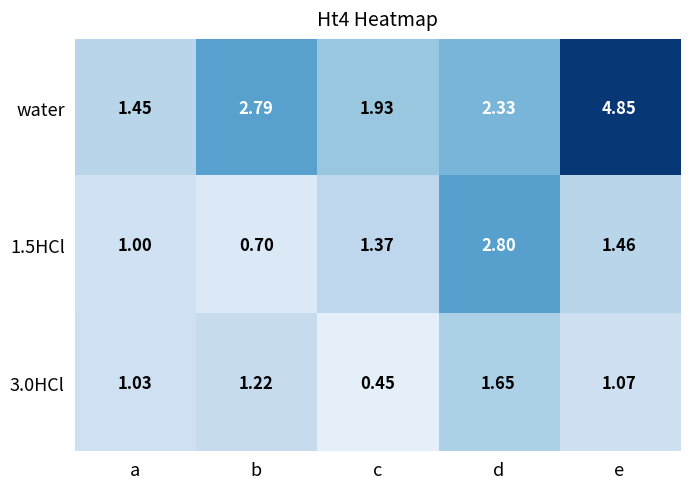

At which category is the sum across all series the highest?

e